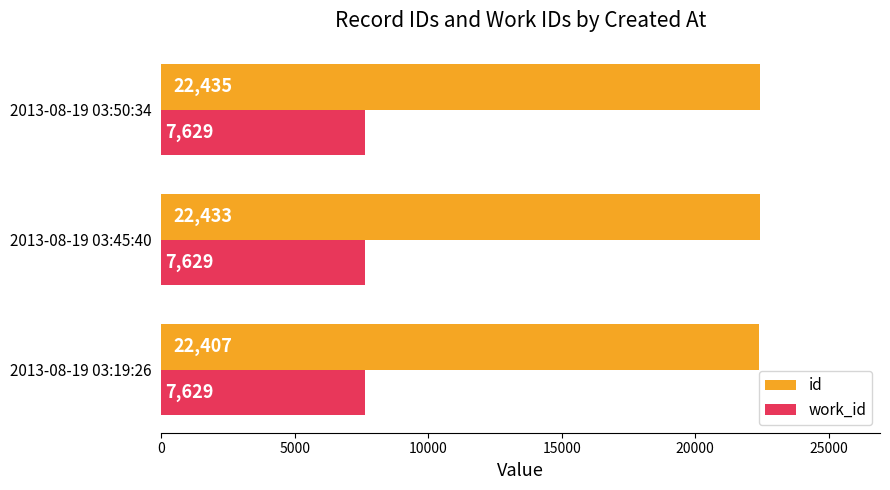

Which series has the largest total across all categories?

id